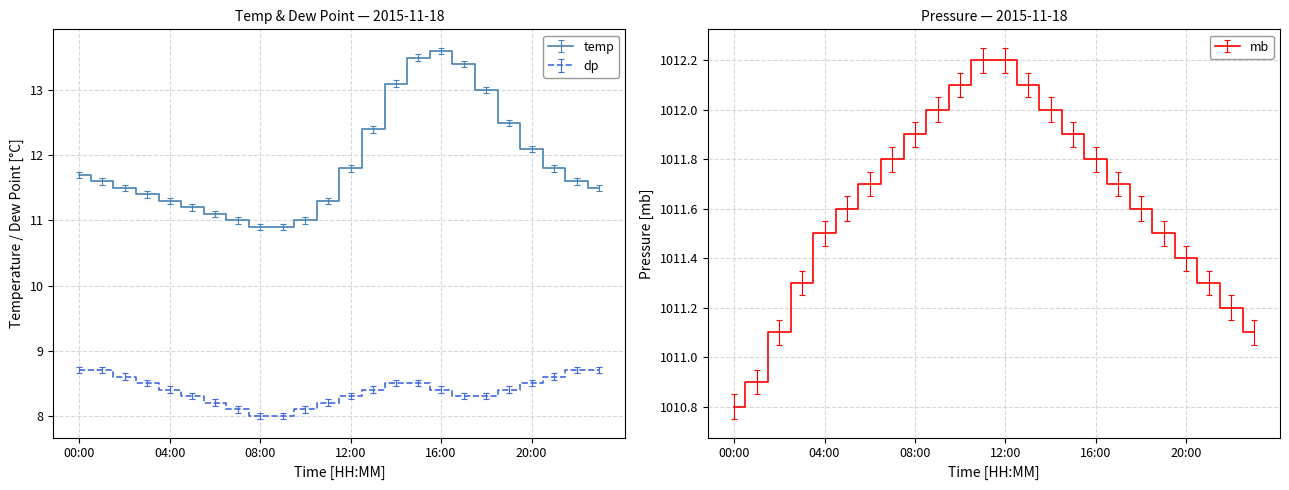

What are all the series names shown in the legend?

temp, dp